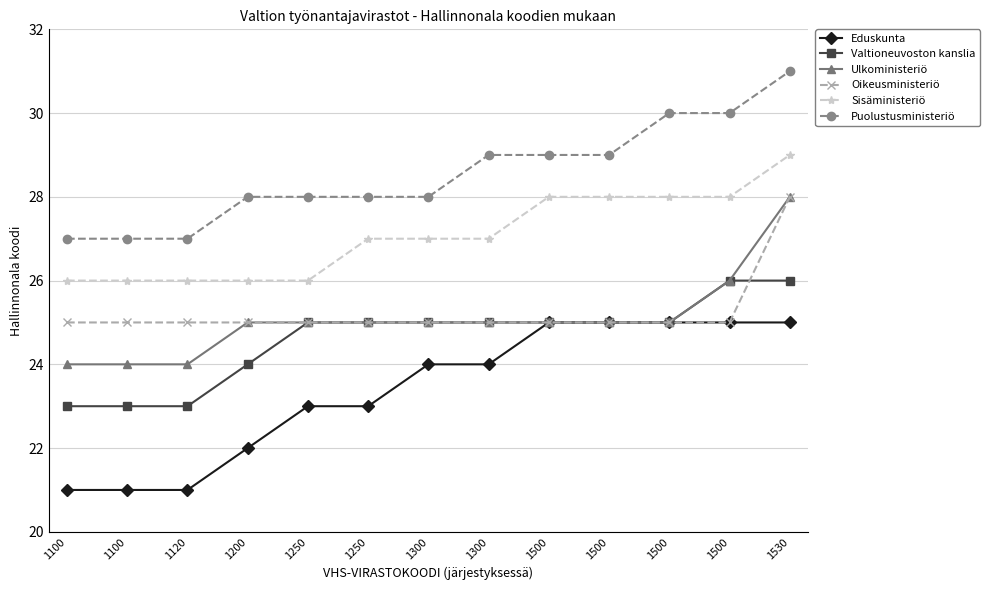

True or false: Ulkoministeriö and Valtioneuvoston kanslia intersect in this chart.

False